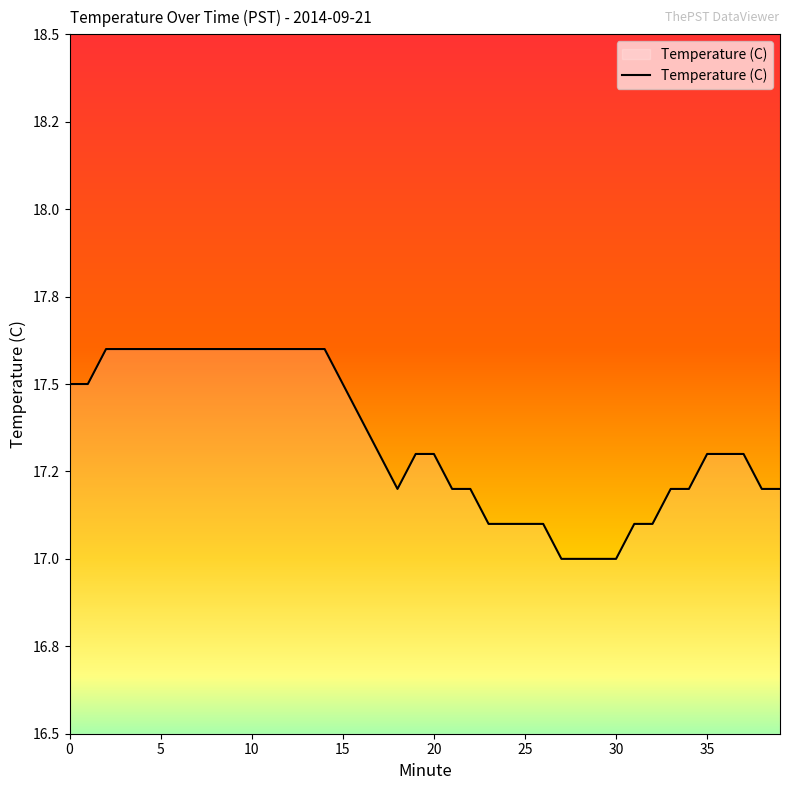

Does the chart display data point markers on the line(s)?

No